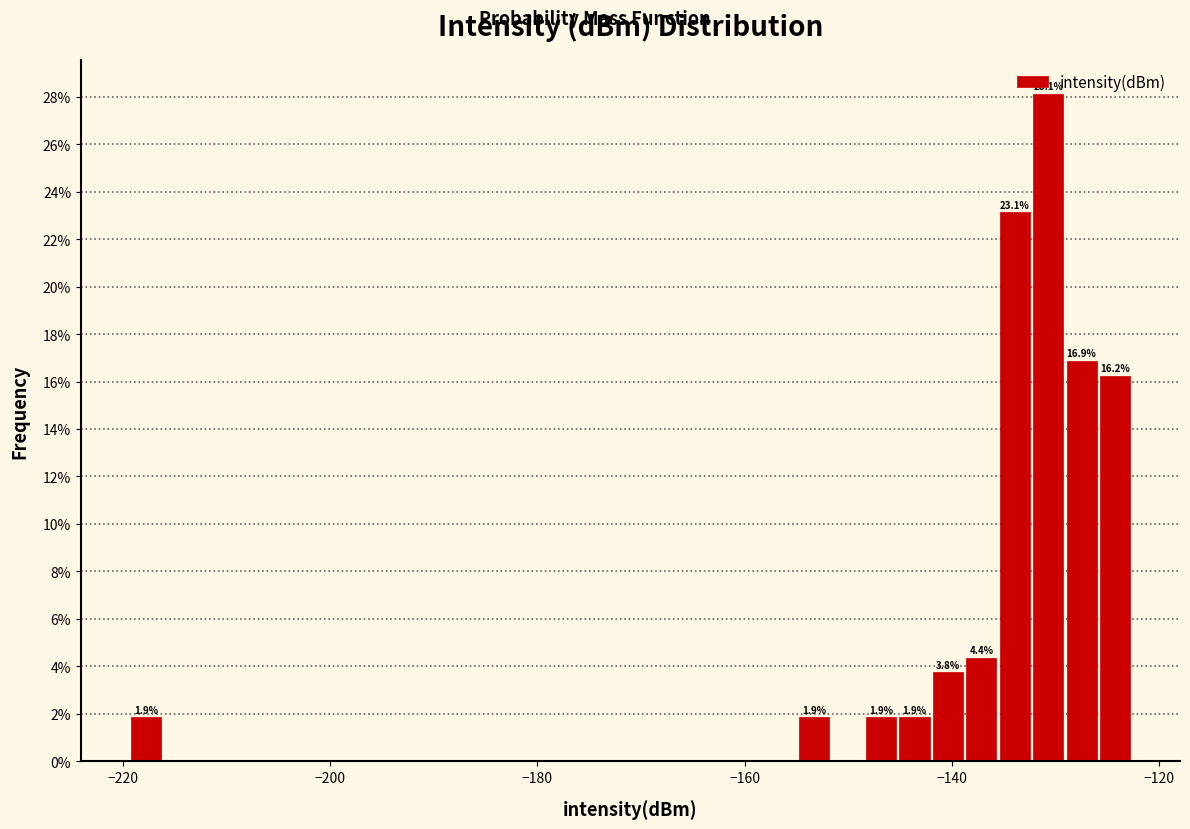

Read against the x-axis, roughly where is the centre of the tallest bar?

-130